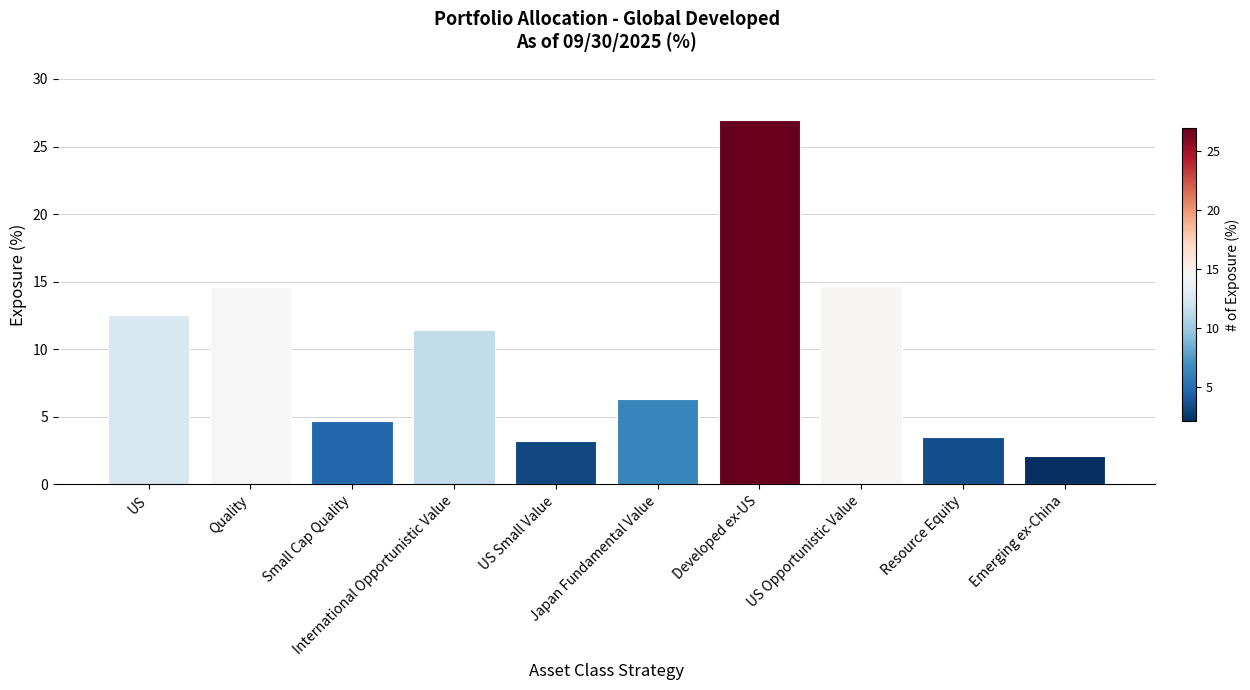

What is the label of the 5th bar from the left?

US Small Value